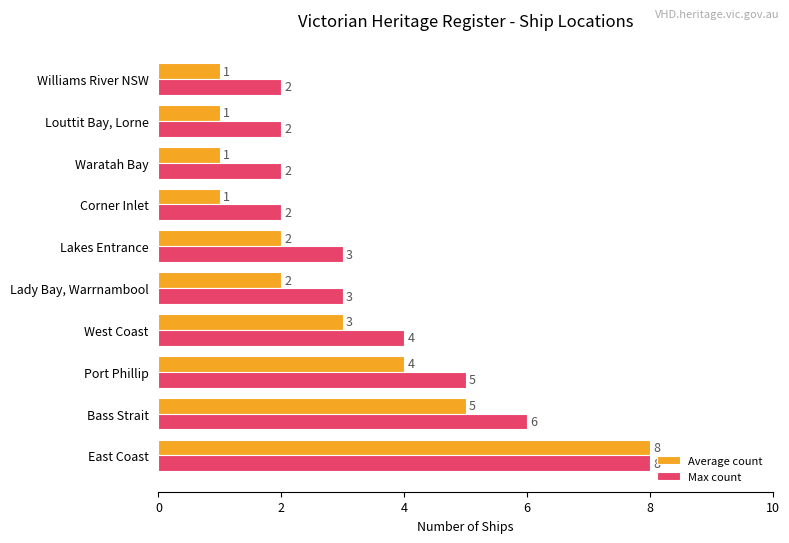

What is the maximum value for Max count?

8